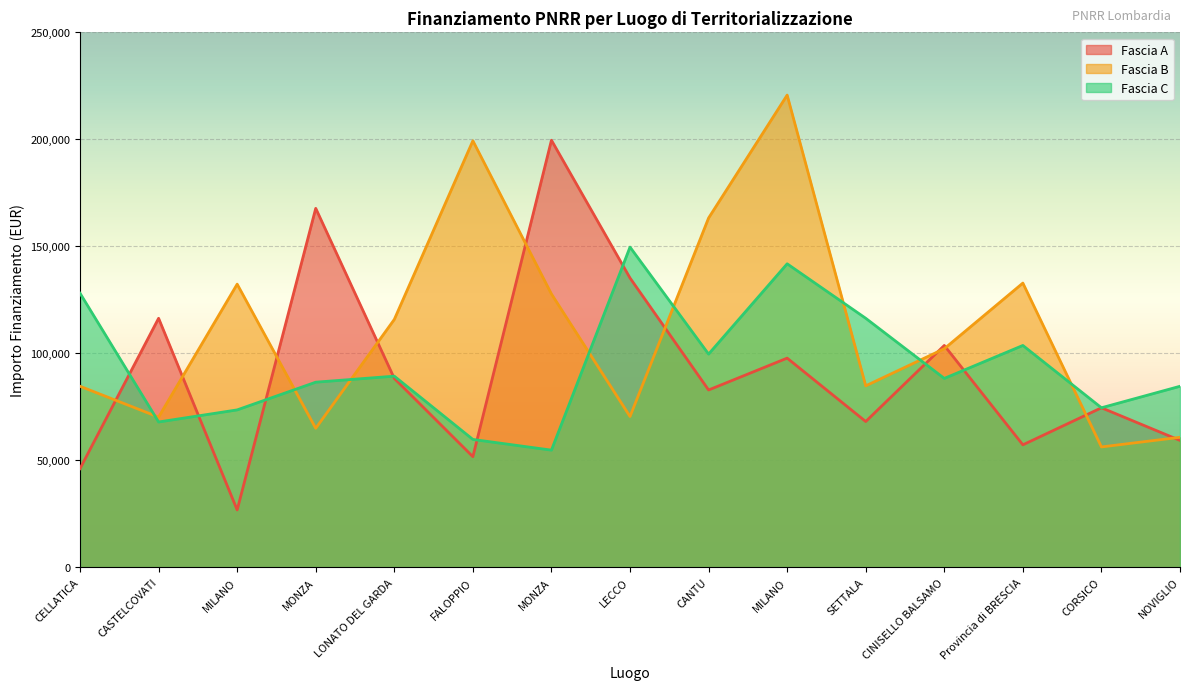

How many data points in Fascia A are above 82798?

8